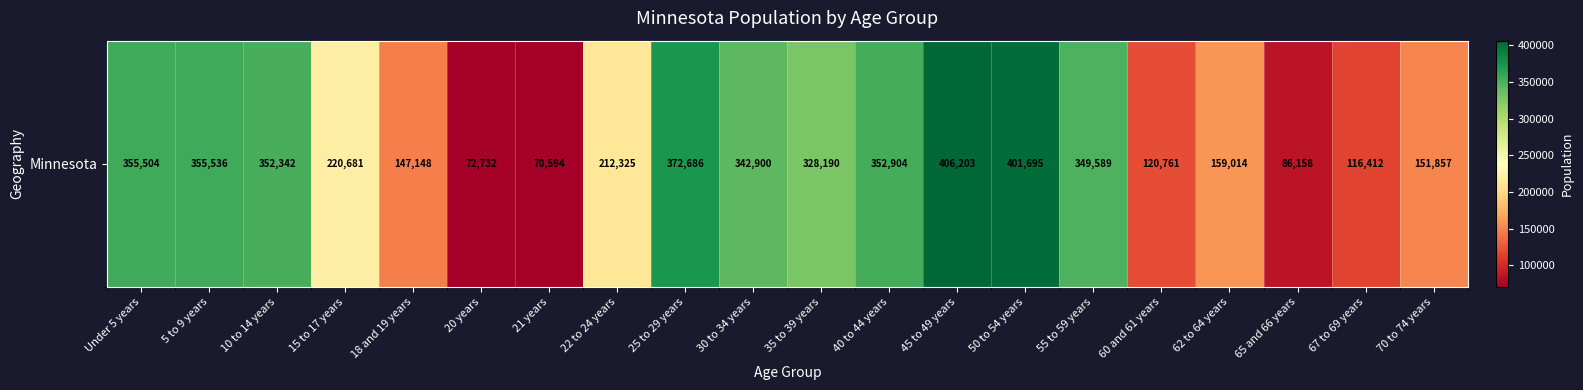

Read the value at Under 5 years, to the nearest 10.

355500